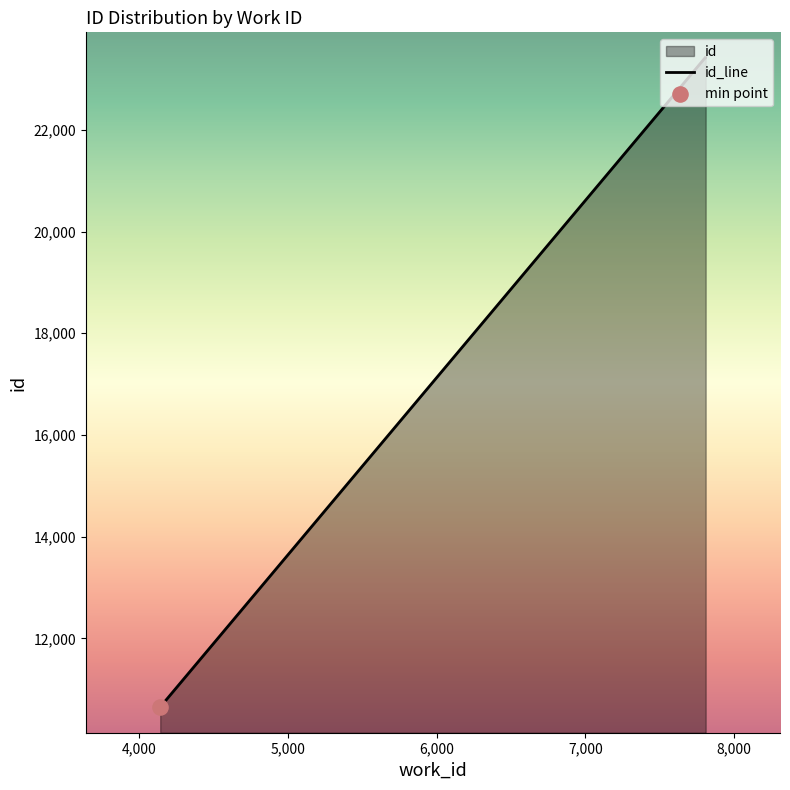

What is the ratio of the value at 7810 to the value at 4141?

2.2